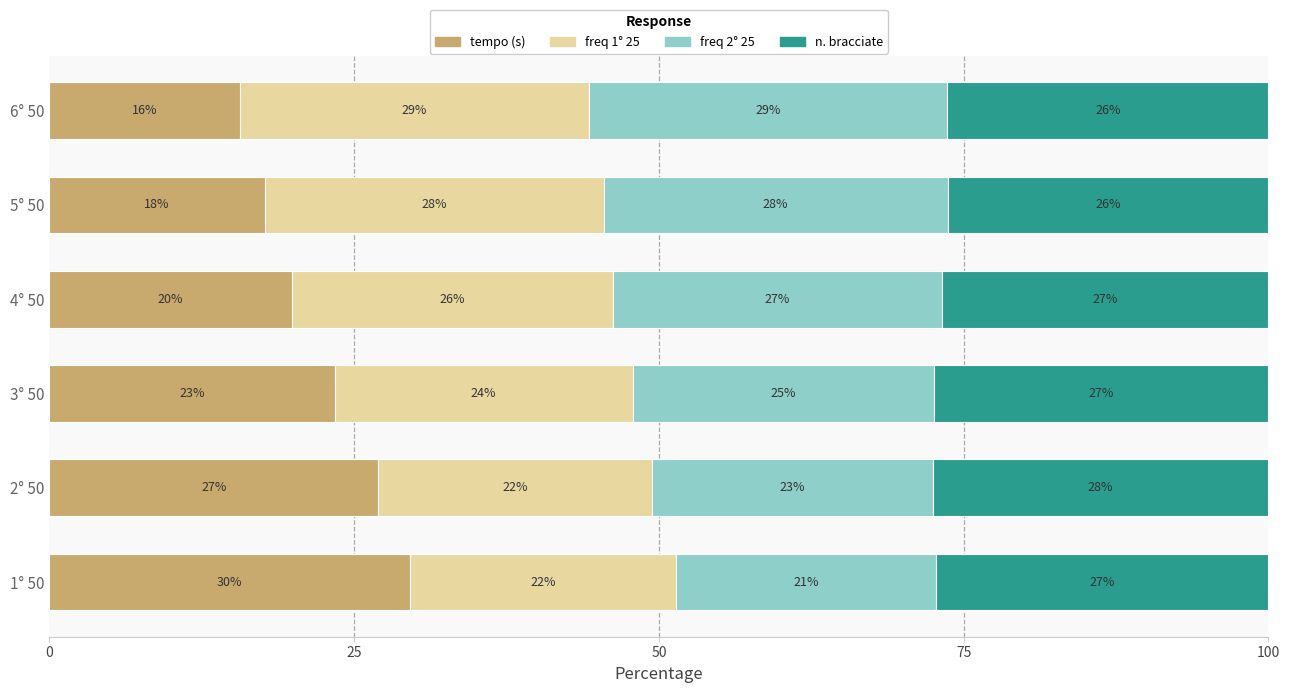

What position from the left is 6° 50?

6